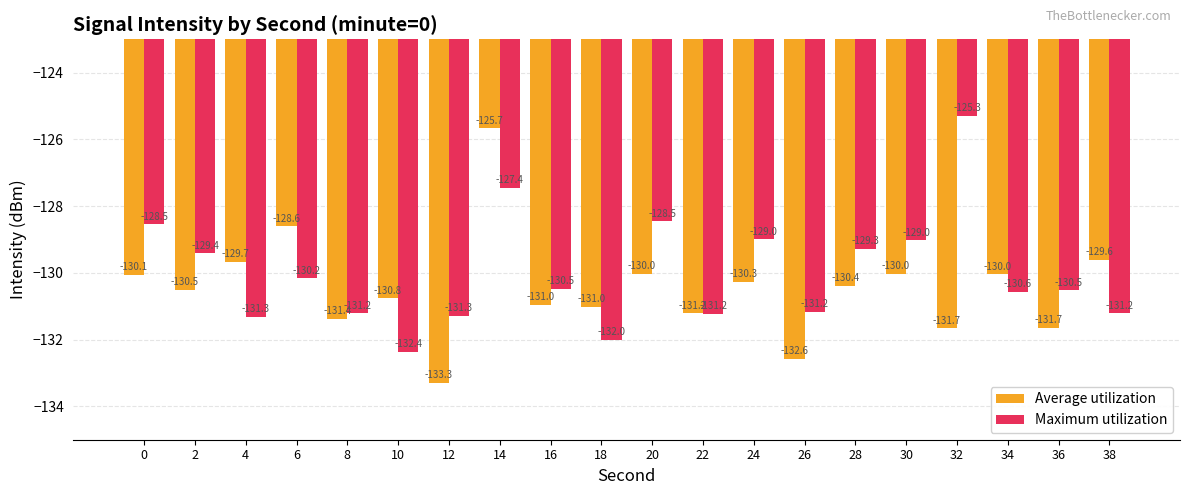

What is the spread (max minus min) of values at 10?

1.6